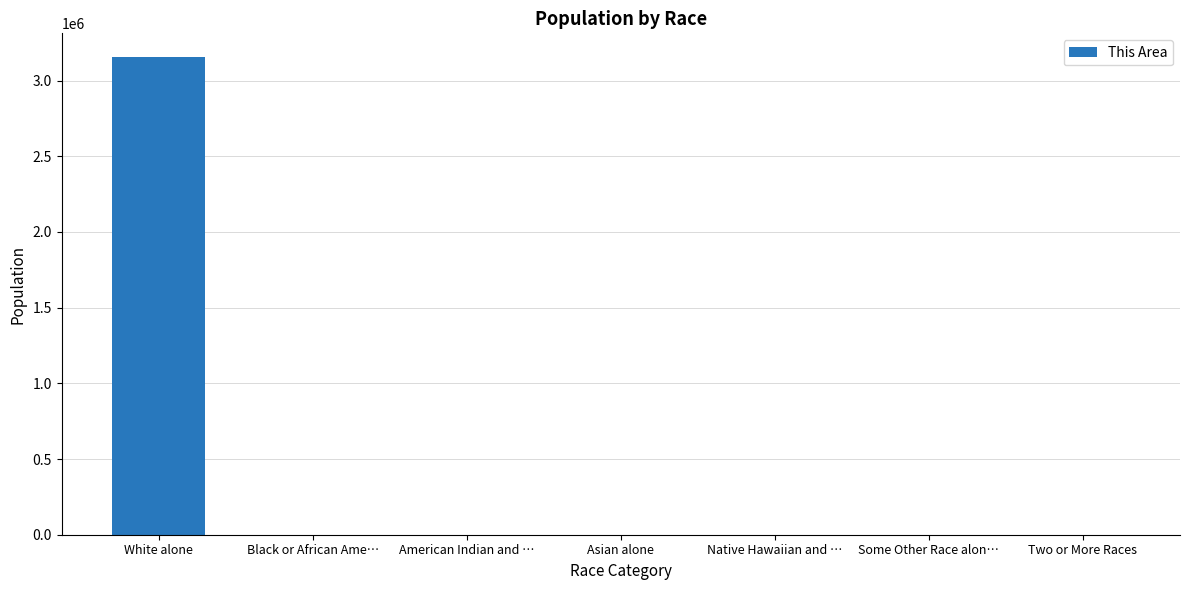

Is it true that the value at Two or More Races is 44?

True